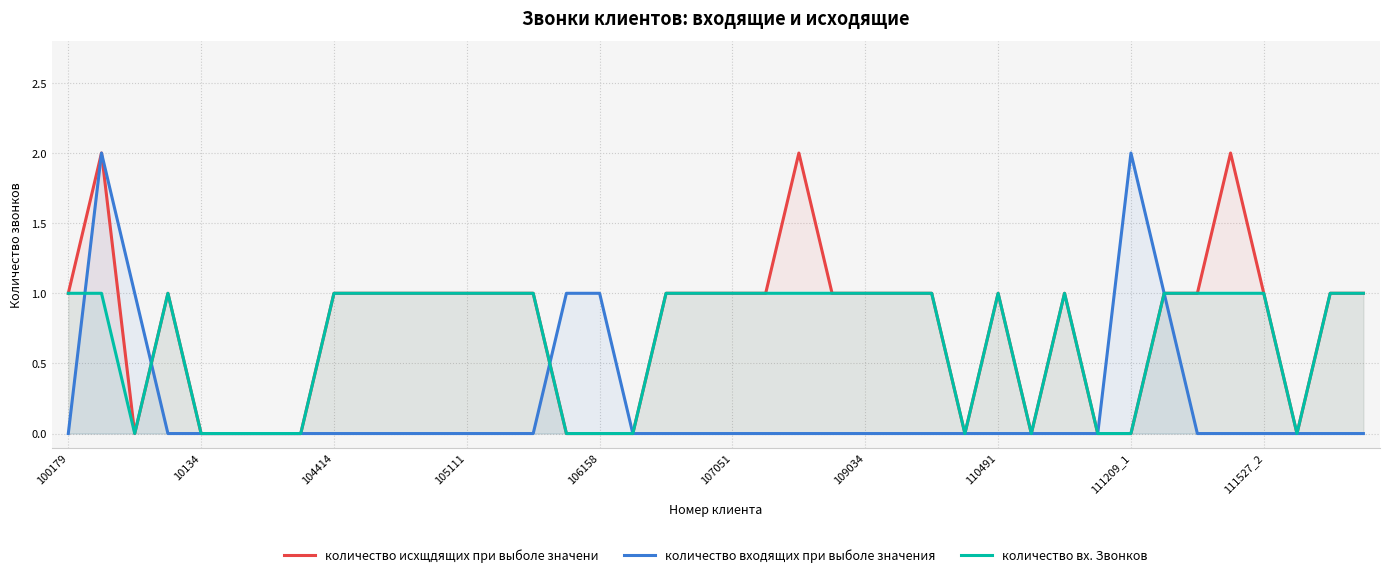

What is the difference between the количество вх. Звонков values at 111209_1 and 104414?

1